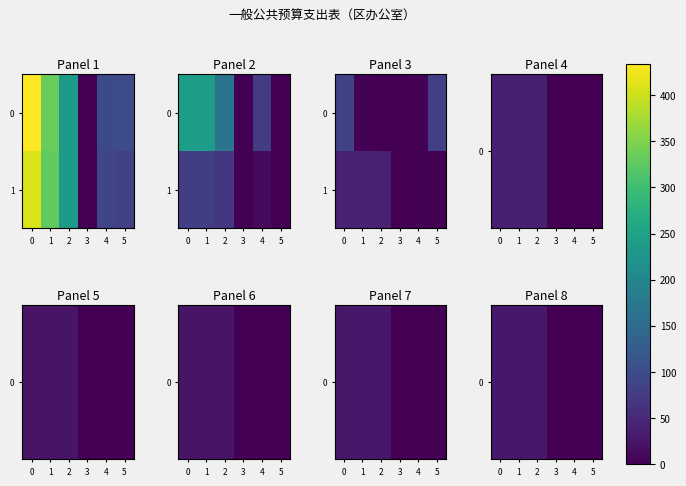

Is it true that 1 equals 23.7 at 2?

False